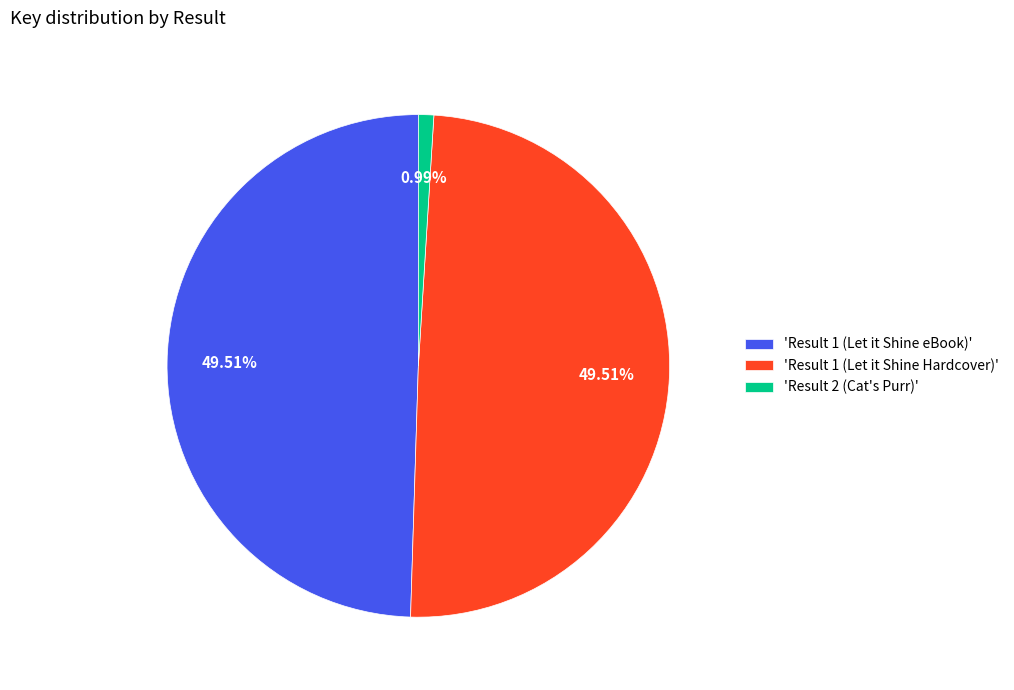

Is there a majority slice in this chart?

No